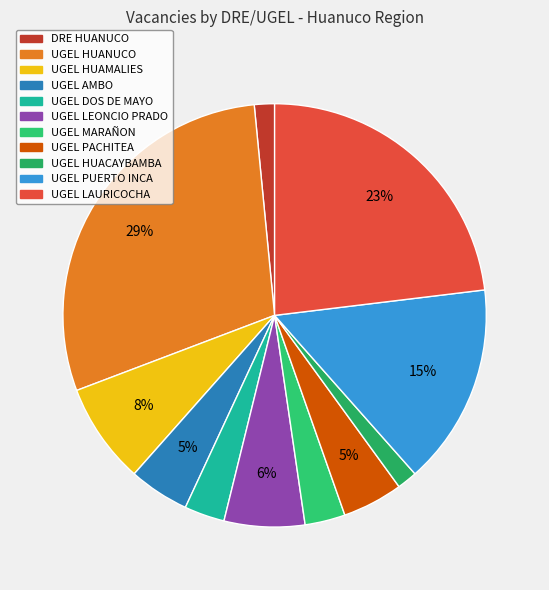

What is the smallest slice in the pie chart?

DRE HUANUCO